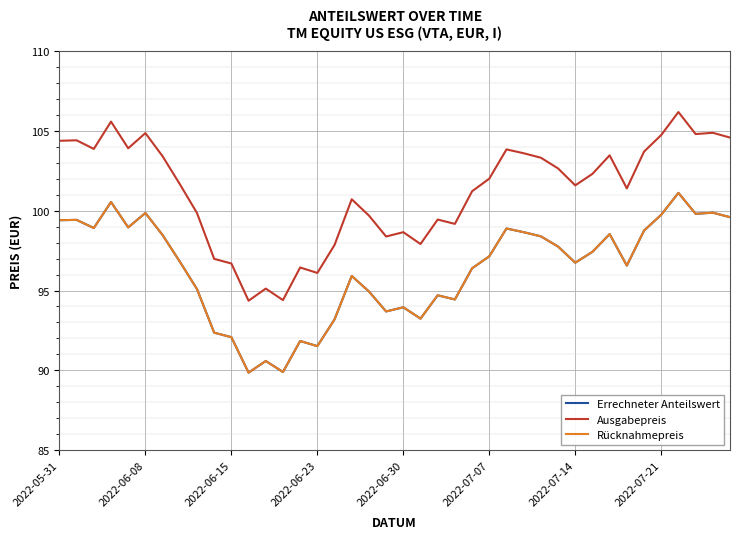

Does the chart have visible grid lines?

Yes